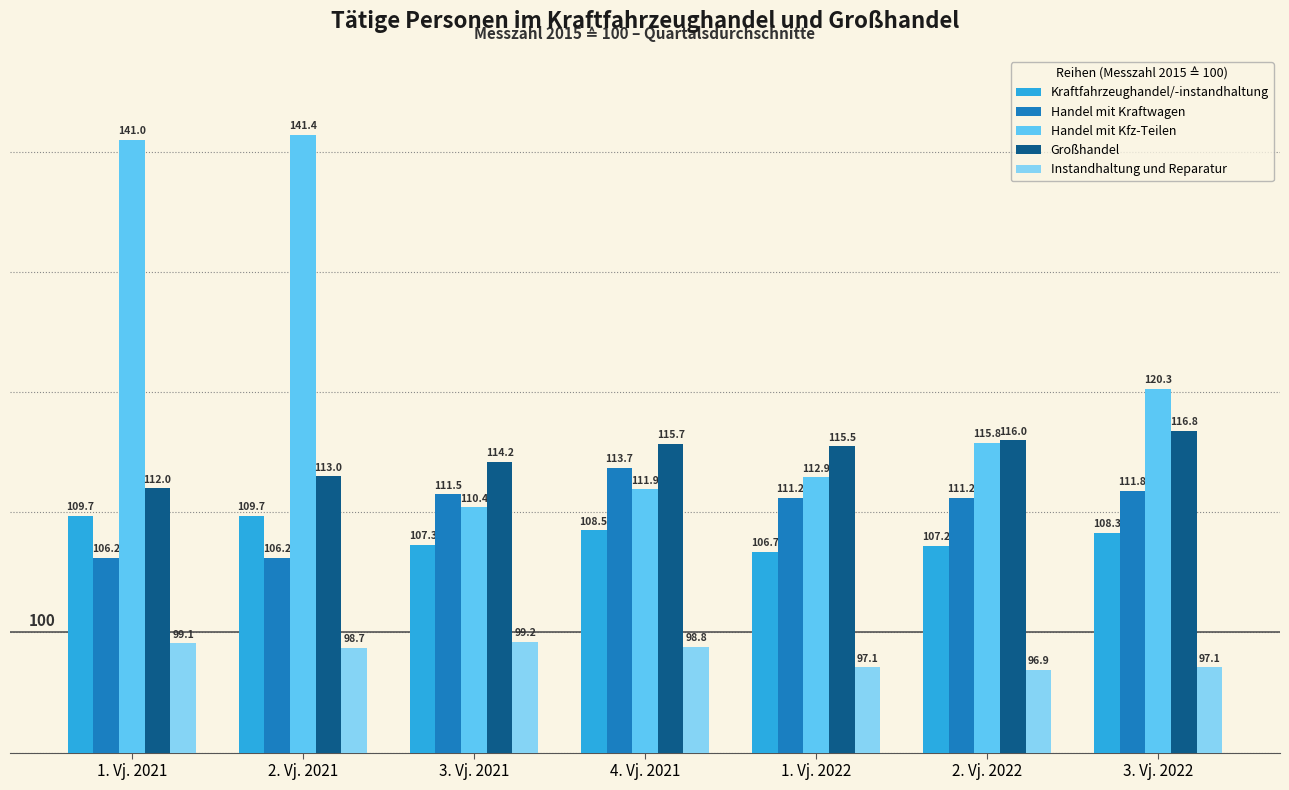

True or false: Handel mit Kfz-Teilen has a value of 110.4 at 3. Vj. 2021.

True